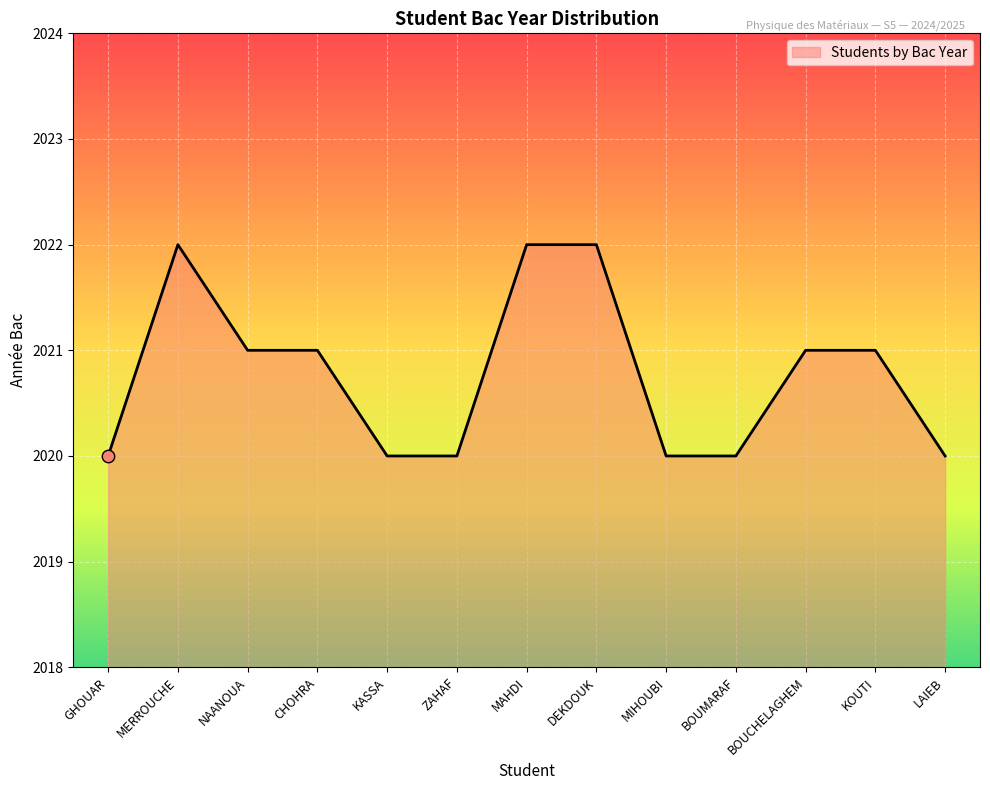

What is the ratio of the value at DEKDOUK to the value at BOUMARAF?

1.0